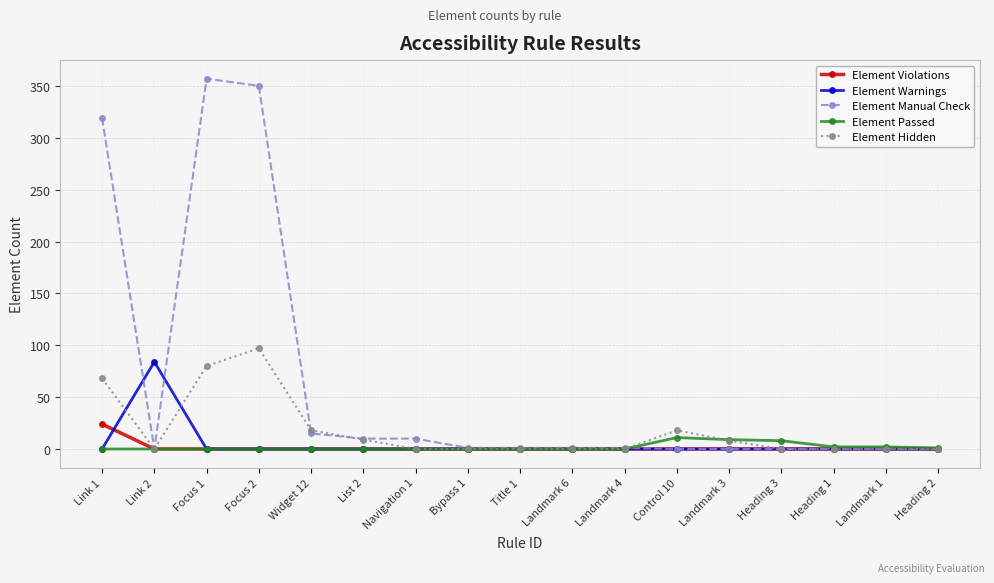

Which series has the largest total across all categories?

Element Manual Check